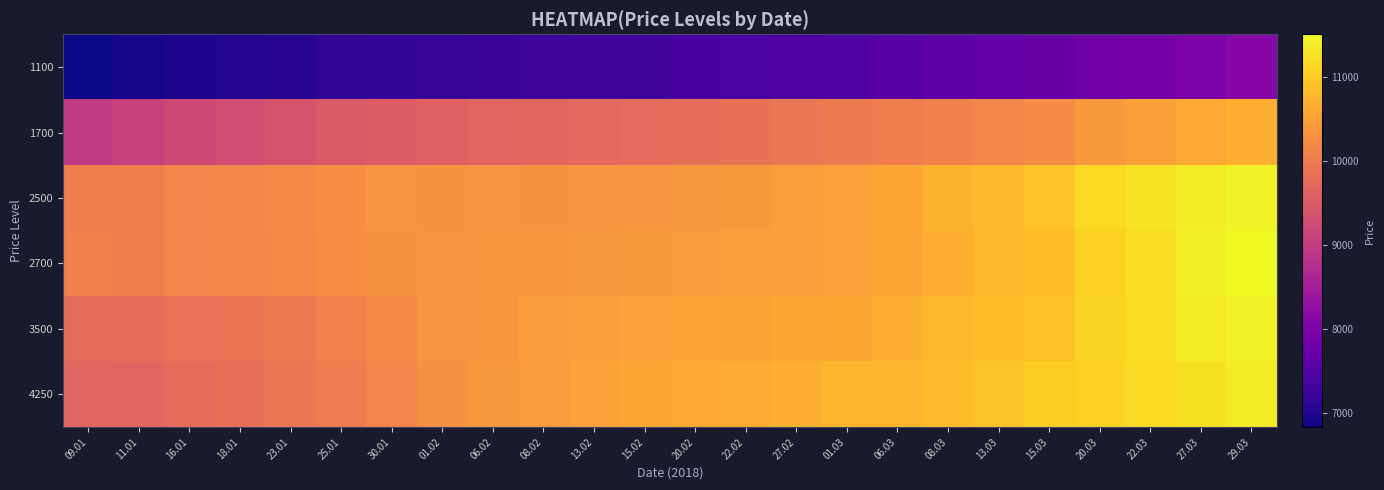

At which category is the sum across all series the highest?

29.03